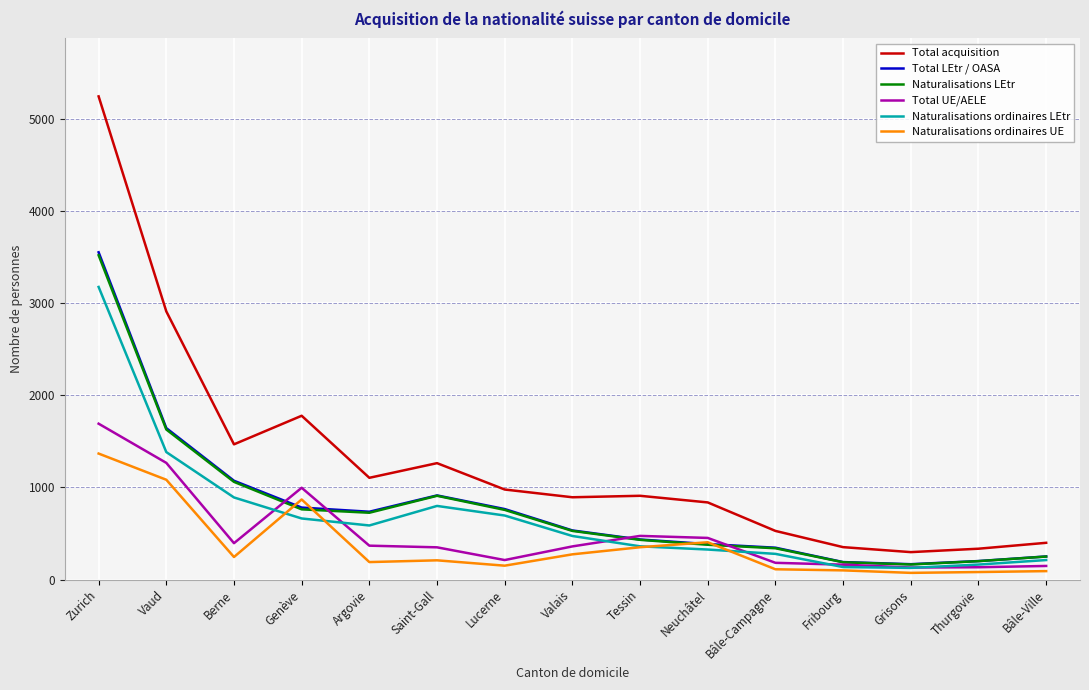

Is it true that Naturalisations ordinaires UE equals 209 at Saint-Gall?

True